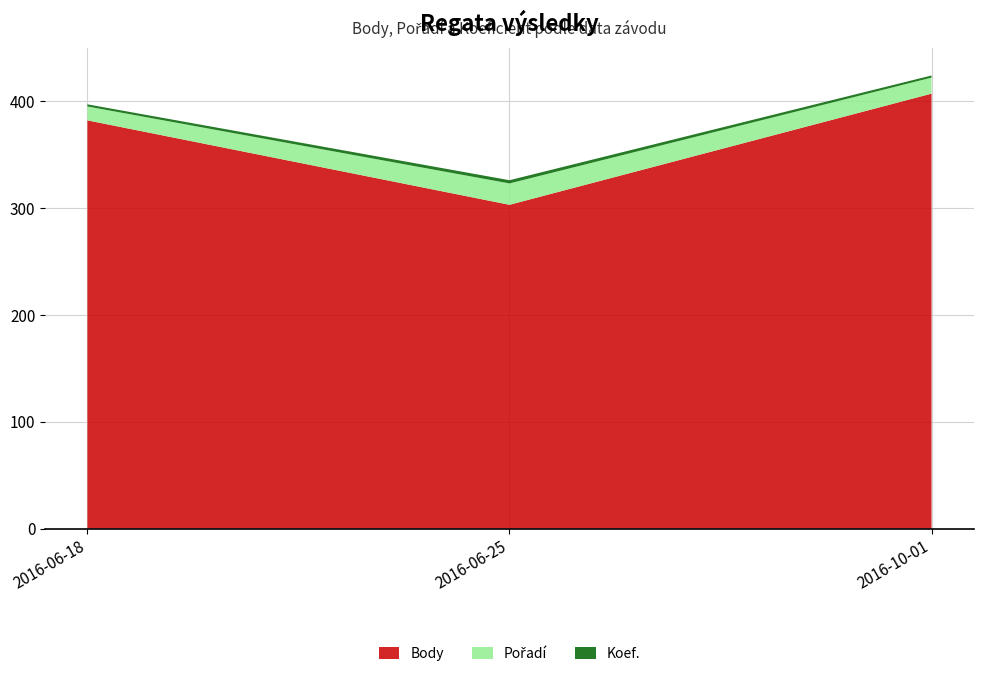

Reading left to right, extract all data points from this chart.

Body: 2016-06-18=382	2016-06-25=303	2016-10-01=407
Pořadí: 2016-06-18=13	2016-06-25=20	2016-10-01=15
Koef.: 2016-06-18=2	2016-06-25=3	2016-10-01=2